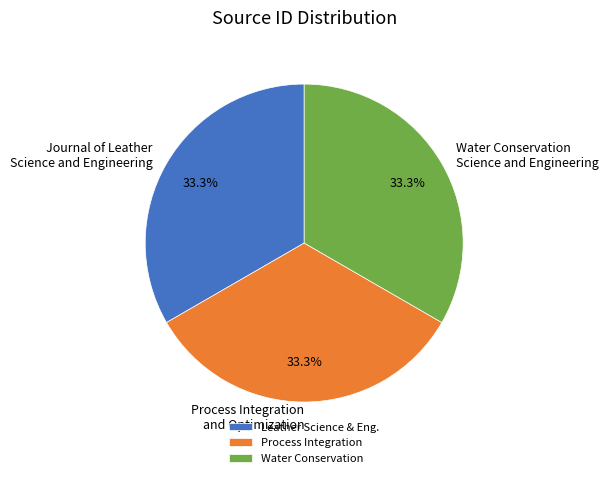

Does Water Conservation Science and Engineering represent more than half of the total?

No